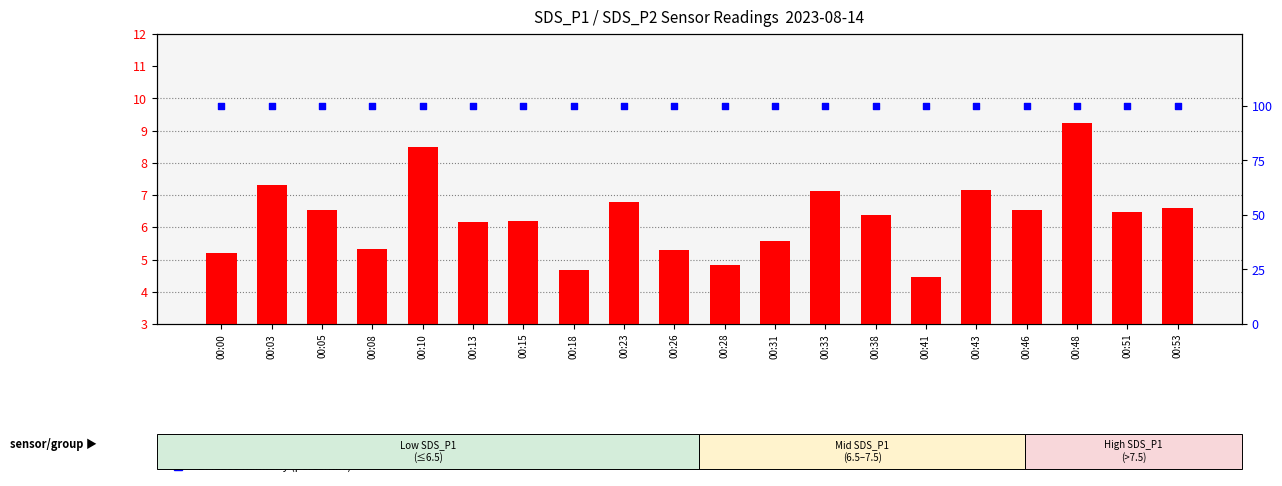

Which series has the largest total across all categories?

BME280 humidity (percentile)